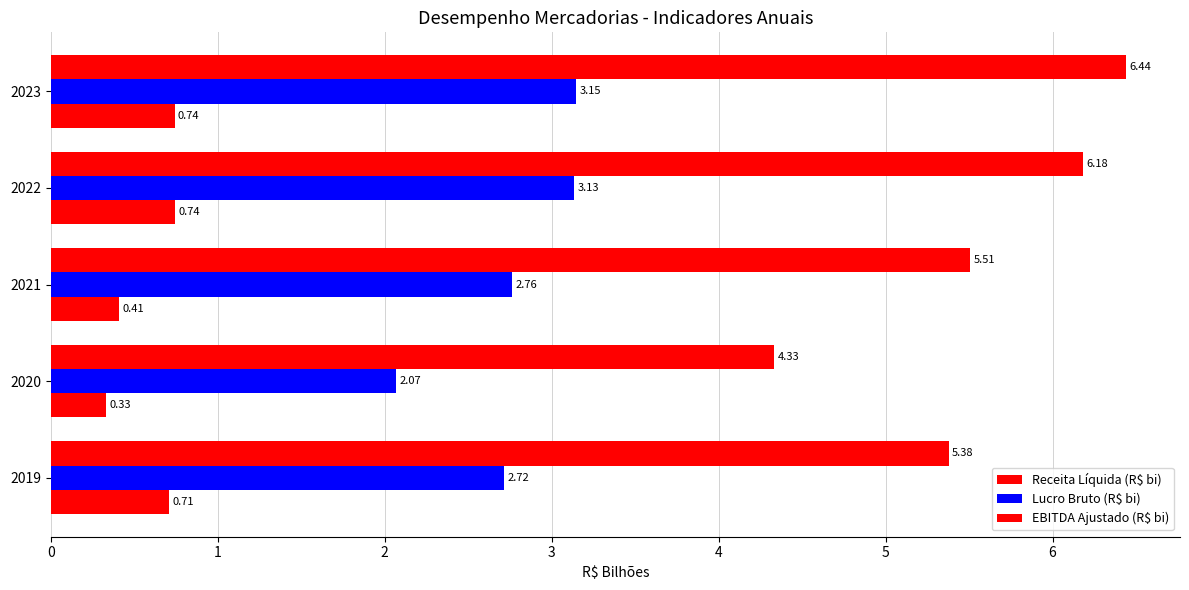

How many data points in Receita Líquida (R$ bi) are less than 5?

1